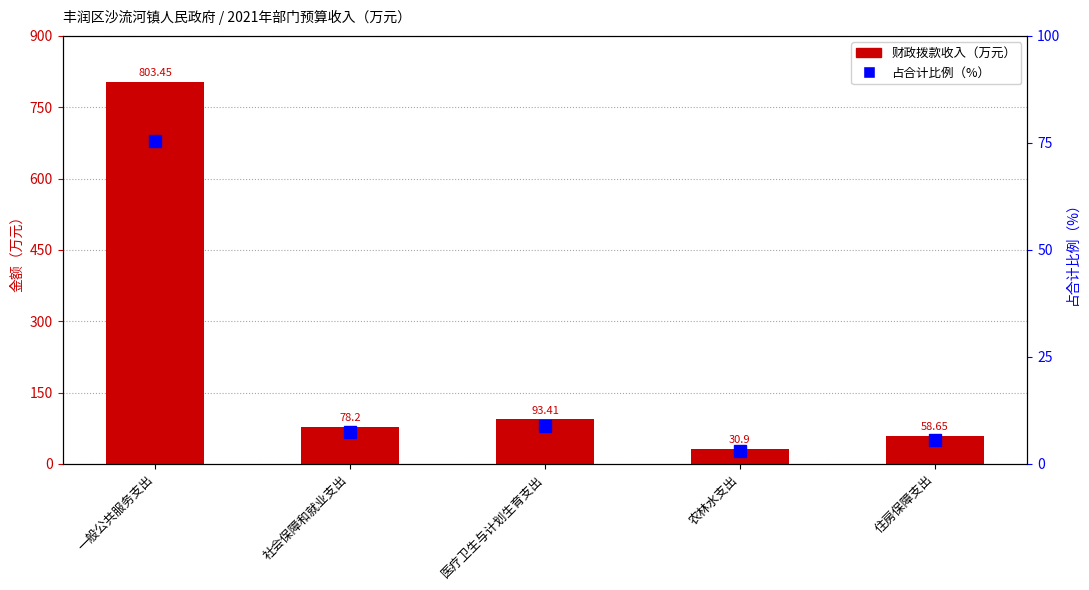

Is the value of 占合计比例（%） at 社会保障和就业支出 greater than the value of 财政拨款收入（万元） at 农林水支出?

No